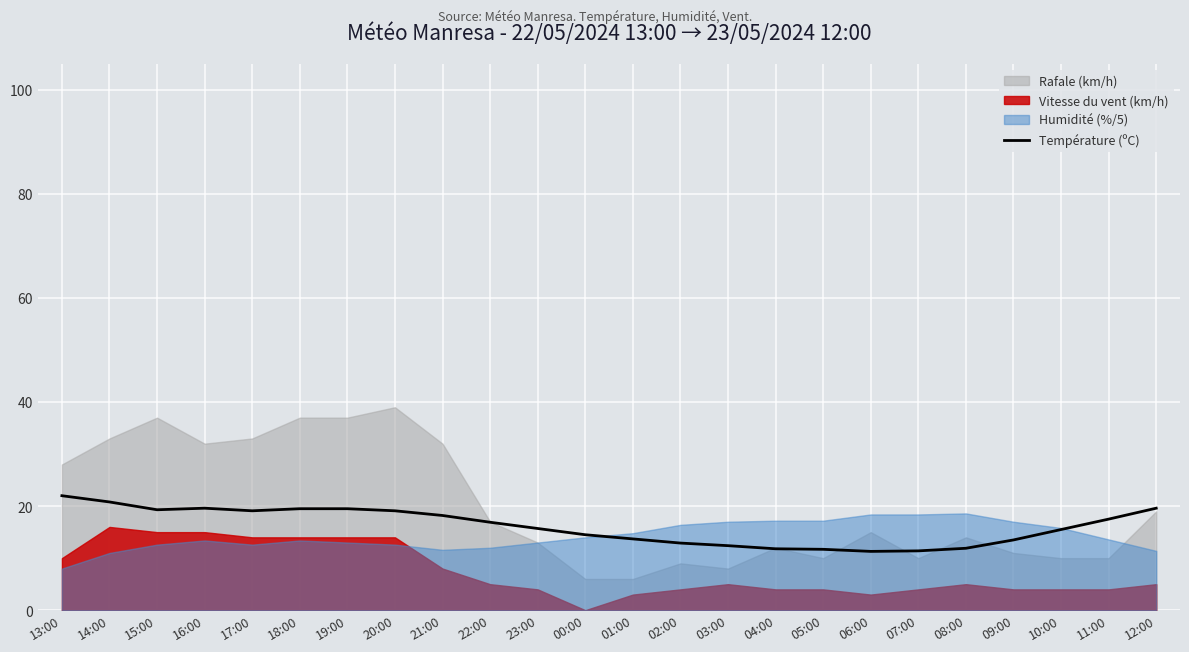

Which has a higher value, 23:00 or 09:00?

23:00